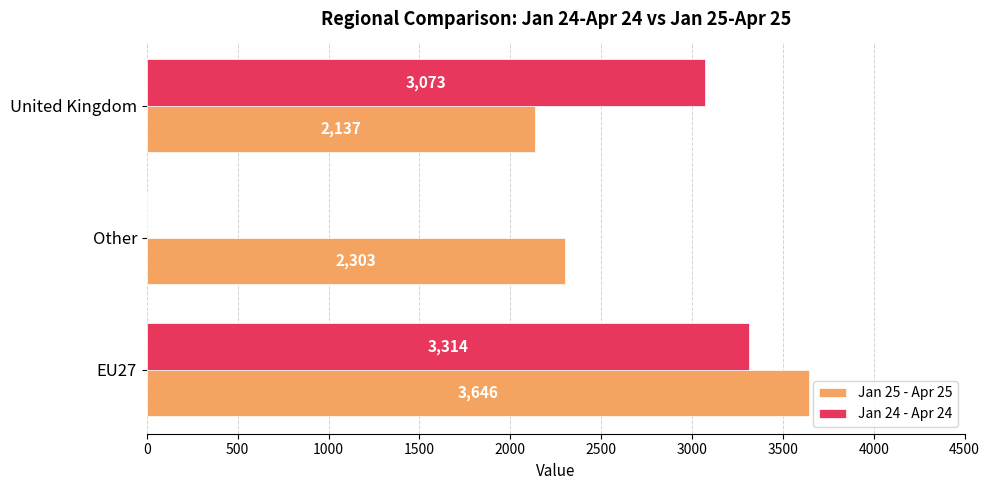

What is the sum of all Jan 25 - Apr 25 values?

8086